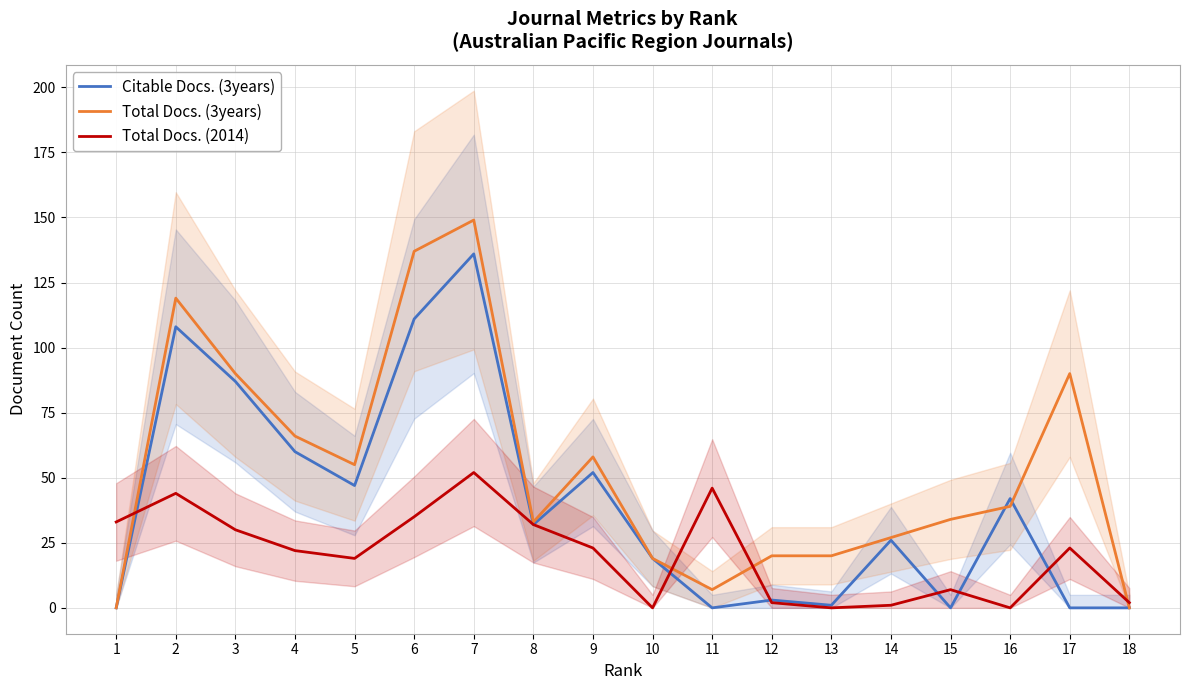

How many data points in Total Docs. (2014) are above 23?

7